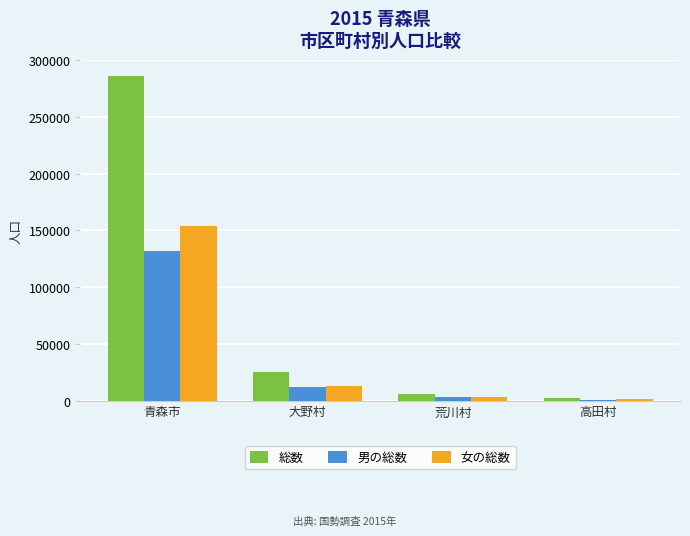

What is the average value of the 女の総数 series?

42732